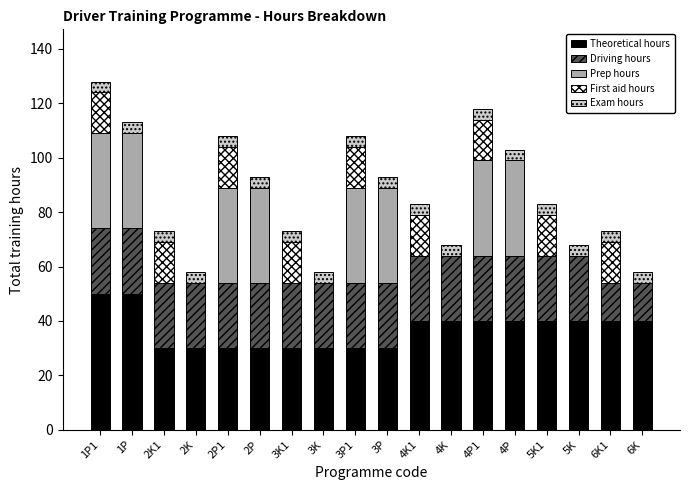

What is the total value across all series at 6K?

58